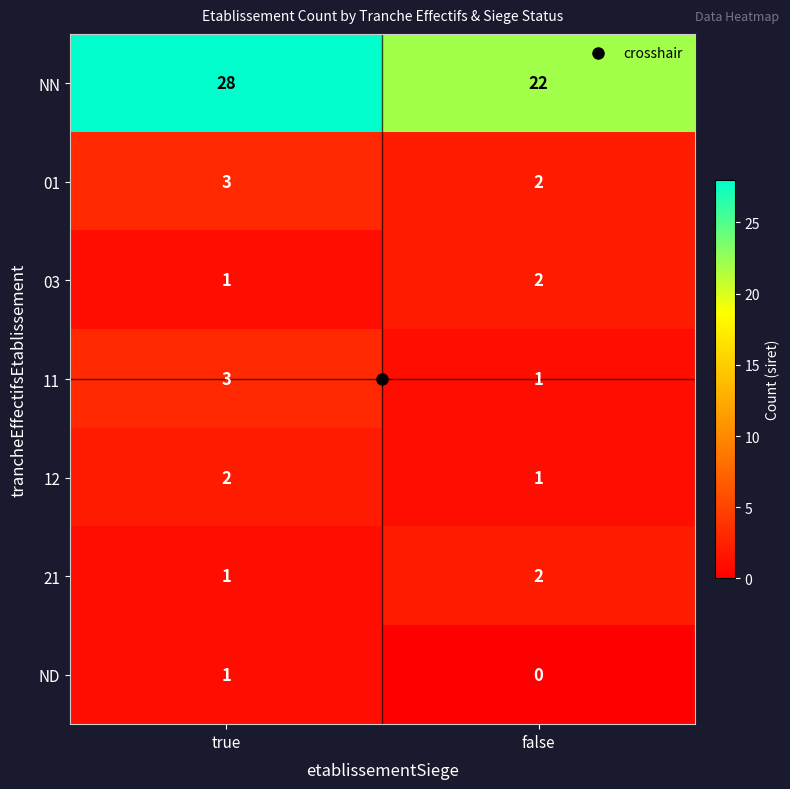

What is the difference between the highest and lowest values at true?

27